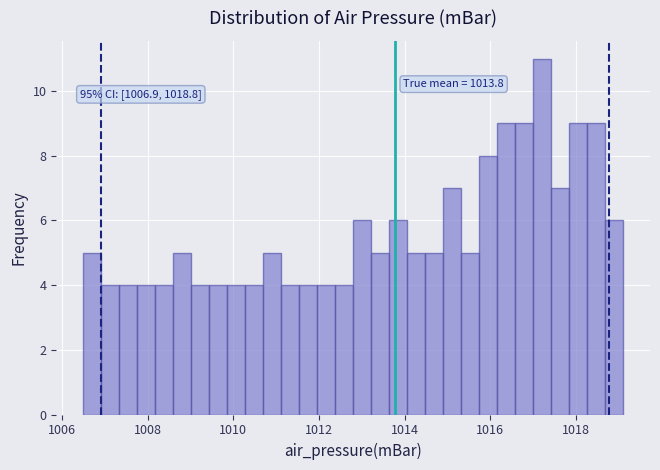

Around what value on the x-axis is the tallest bar? Give the approximate position of its centre, as read against the axis.

1017.2